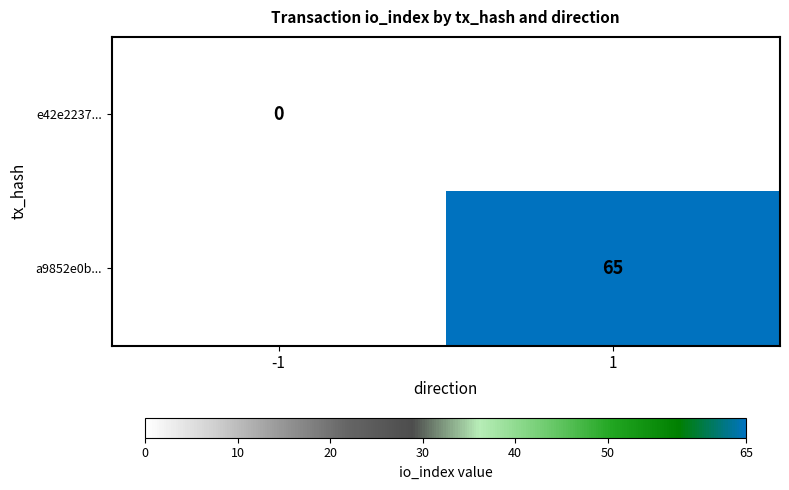

Is the value of a9852e0b... at 1 greater than the value of e42e2237... at -1?

Yes